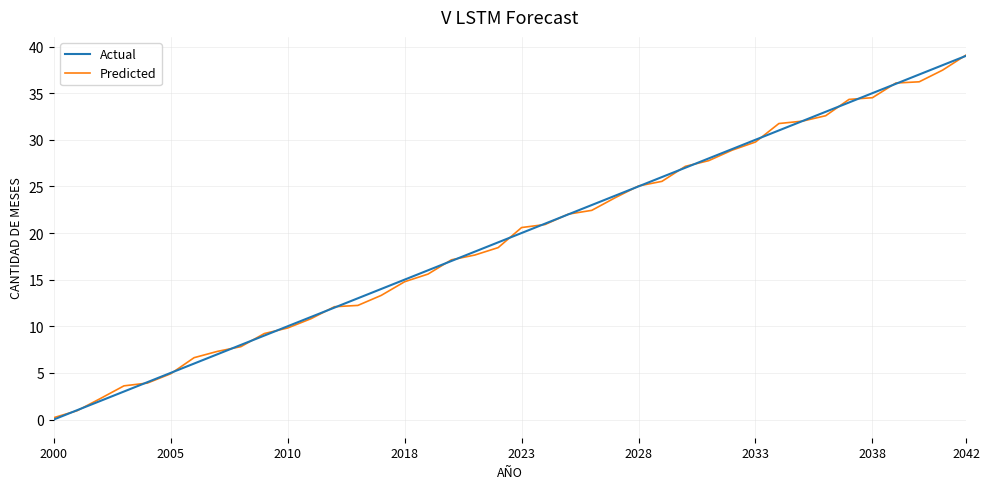

Which series has the largest range (max minus min)?

Actual